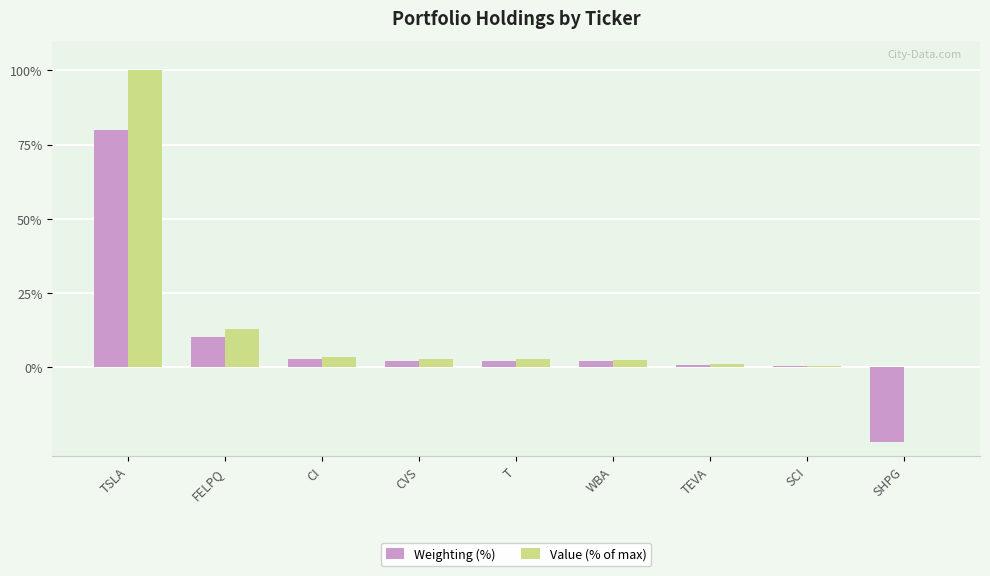

Between FELPQ and T, which series saw the biggest shift?

Value (% of max)